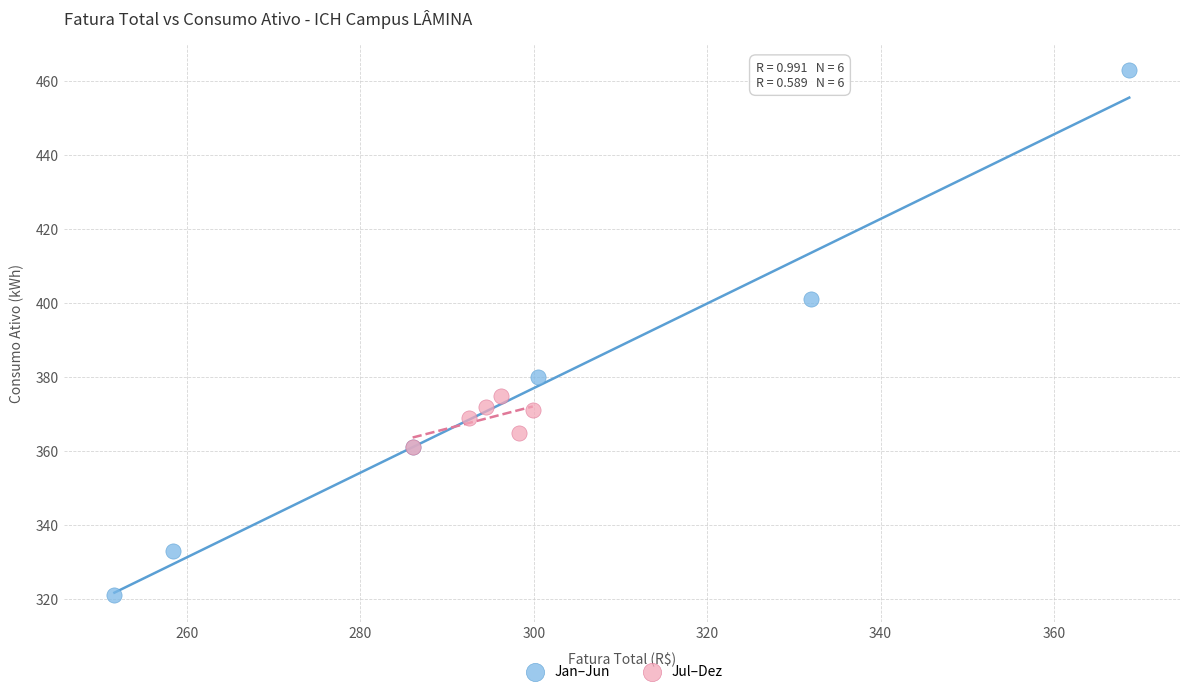

Which series reaches the maximum Y coordinate?

Jan–Jun